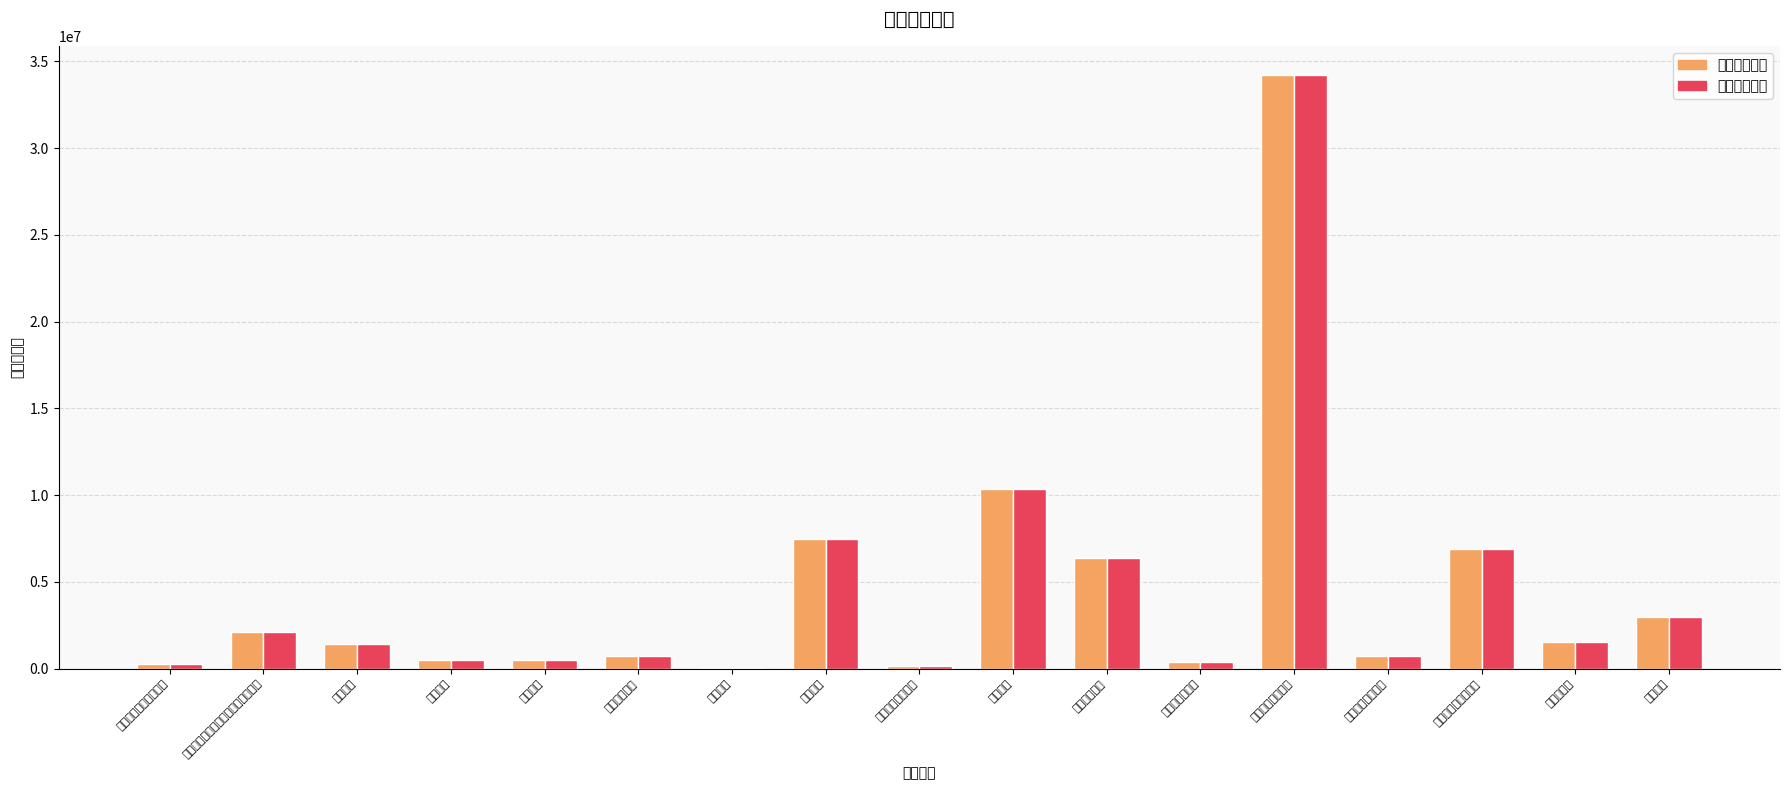

Which label corresponds to the largest value in the chart?

森林生态效益补偿